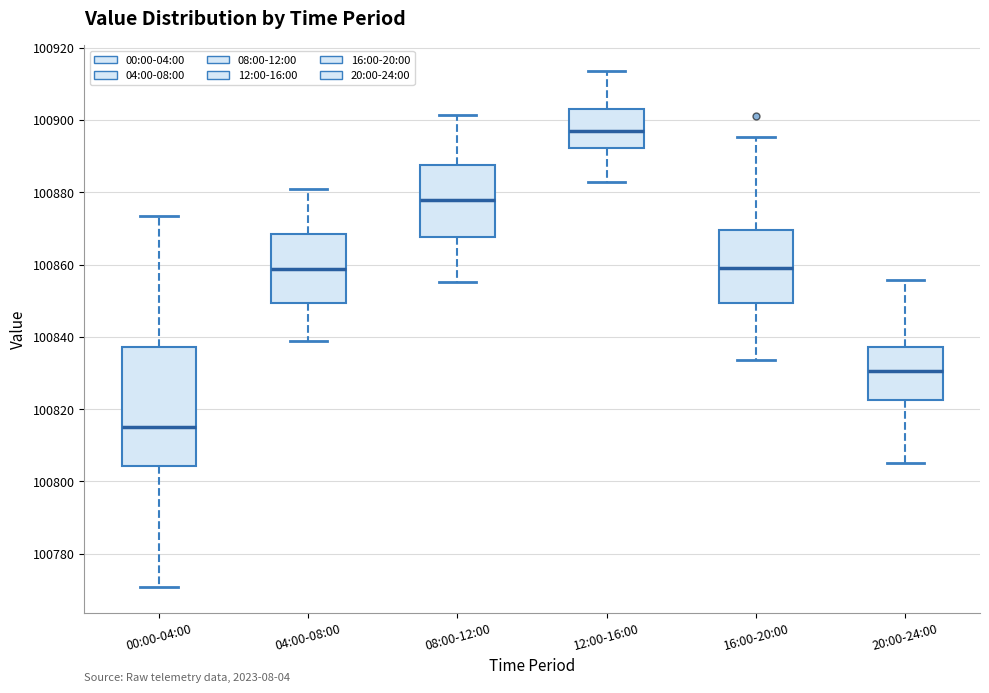

Reading left to right, read every box against the y-axis: the position of its median line, the range the box covers, and the ends of its whiskers. The values are not printed on the chart, so give them approximately, as read against the axis.

00:00-04:00: median 100816, box 100804 to 100838, whiskers 100770 to 100874
04:00-08:00: median 100858, box 100850 to 100868, whiskers 100838 to 100880
08:00-12:00: median 100878, box 100868 to 100888, whiskers 100856 to 100902
12:00-16:00: median 100898, box 100892 to 100904, whiskers 100882 to 100914
16:00-20:00: median 100860, box 100850 to 100870, whiskers 100834 to 100896
20:00-24:00: median 100830, box 100822 to 100838, whiskers 100806 to 100856